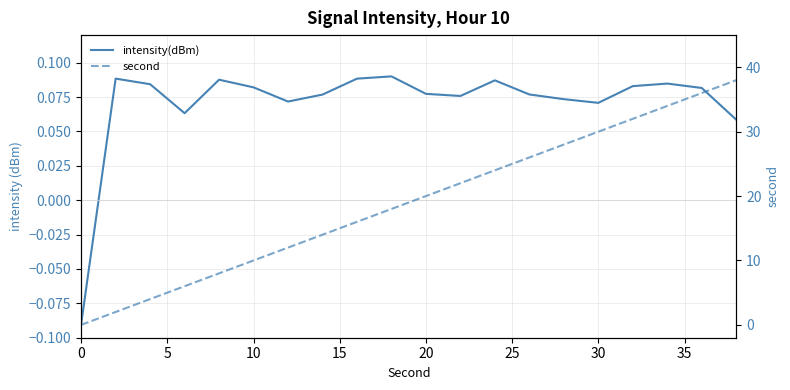

How many data points does each series have?

20